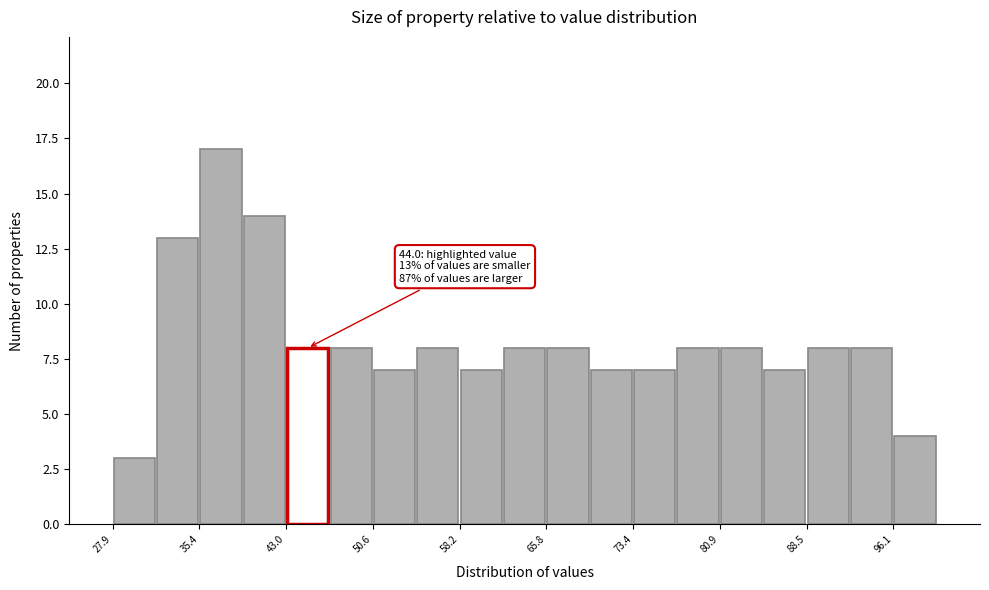

Around what value on the x-axis is the tallest bar? Give the approximate position of its centre, as read against the axis.

37